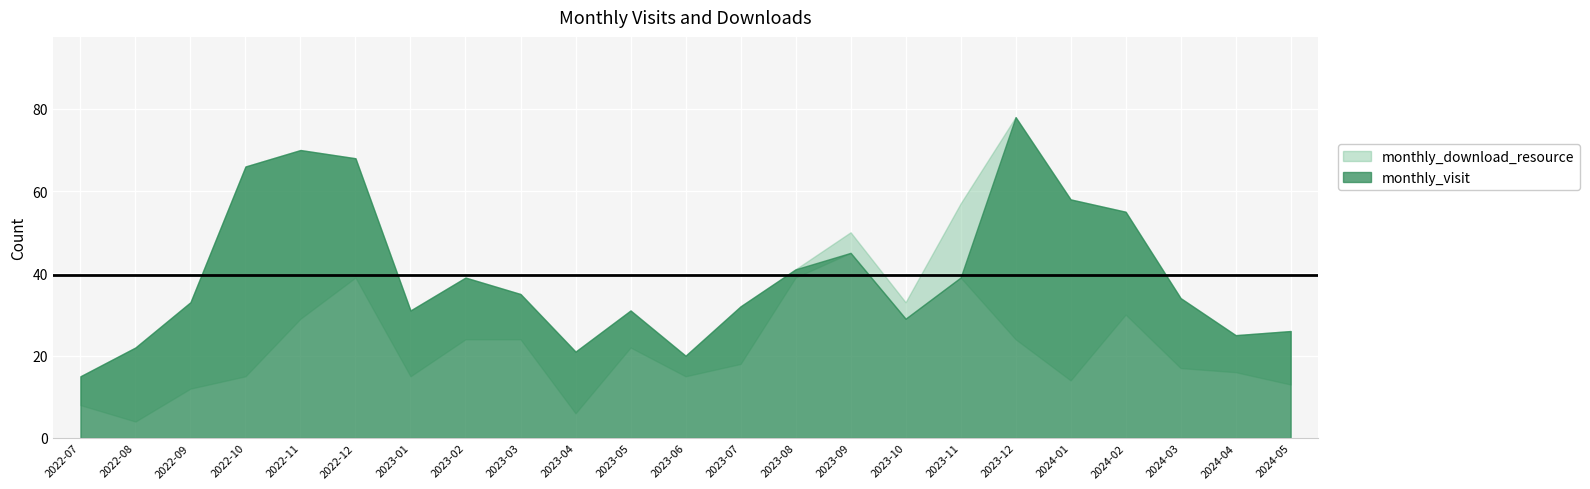

The monthly_download_resource series shows 31 at 2023-12. True or false?

False